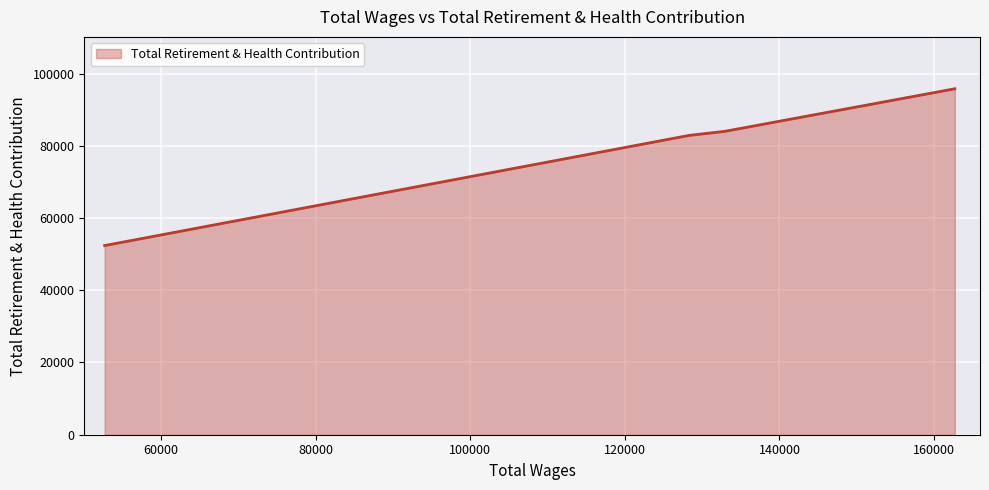

Does the chart display data point markers on the line(s)?

No